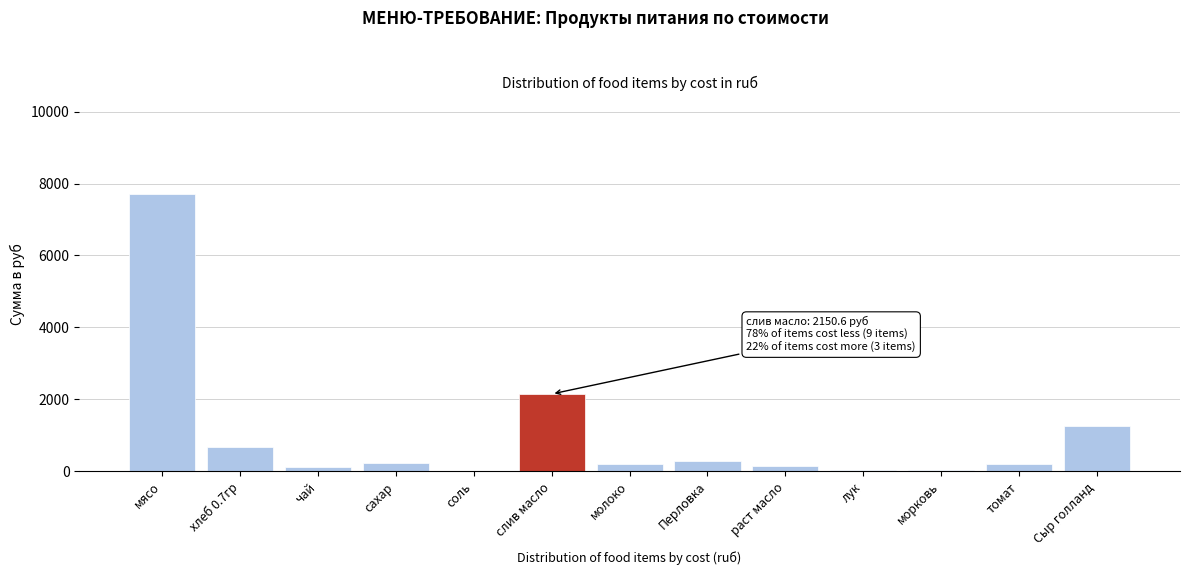

What is the greatest value displayed?

7717.5